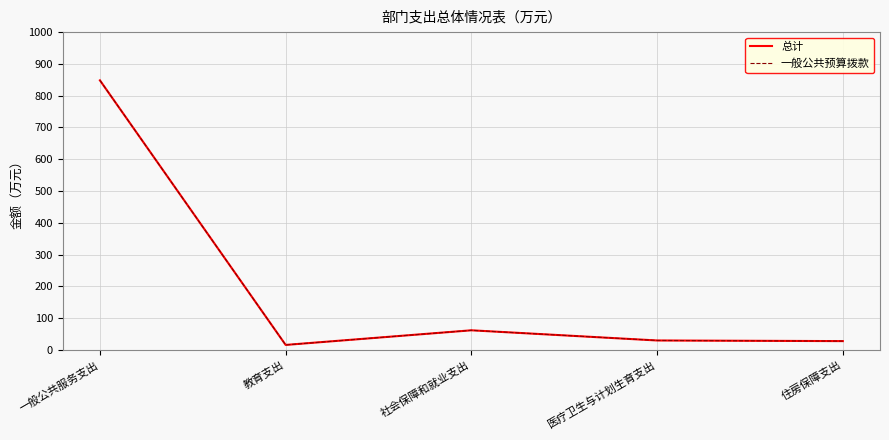

Does the chart have visible grid lines?

Yes